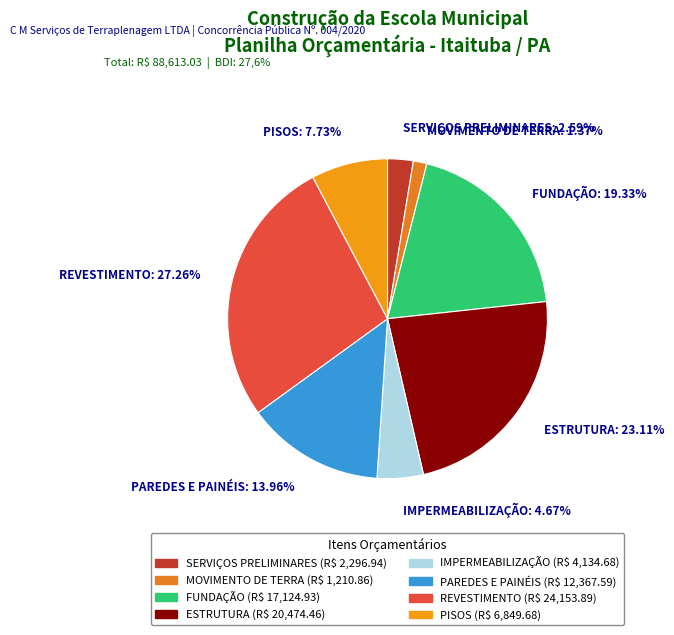

Does FUNDAÇÃO represent more than half of the total?

No